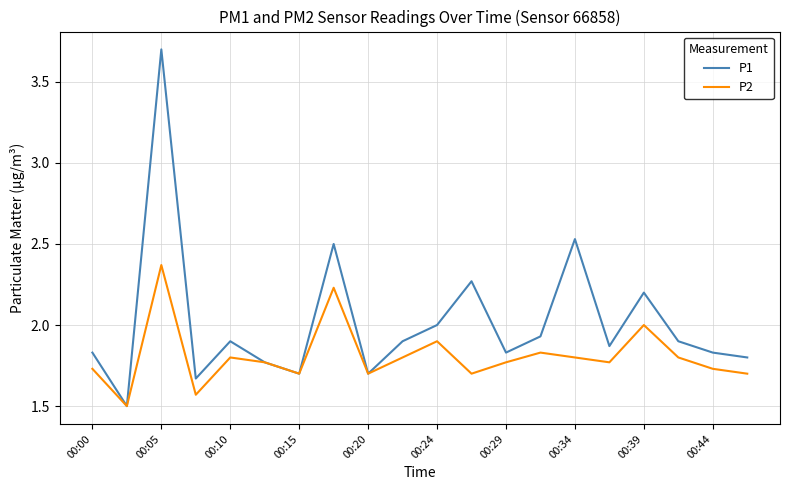

What is the minimum value for P2?

1.5